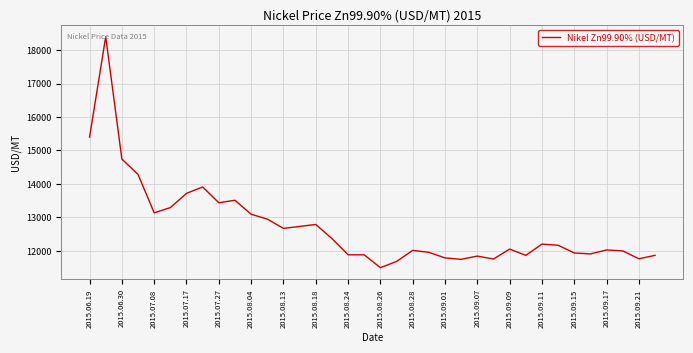

What is the greatest value displayed?

18398.7